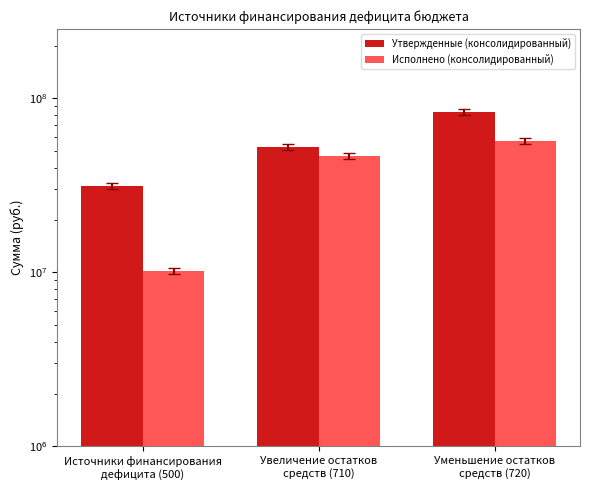

How many values in the Утвержденные (консолидированный) series are below 52344600?

1